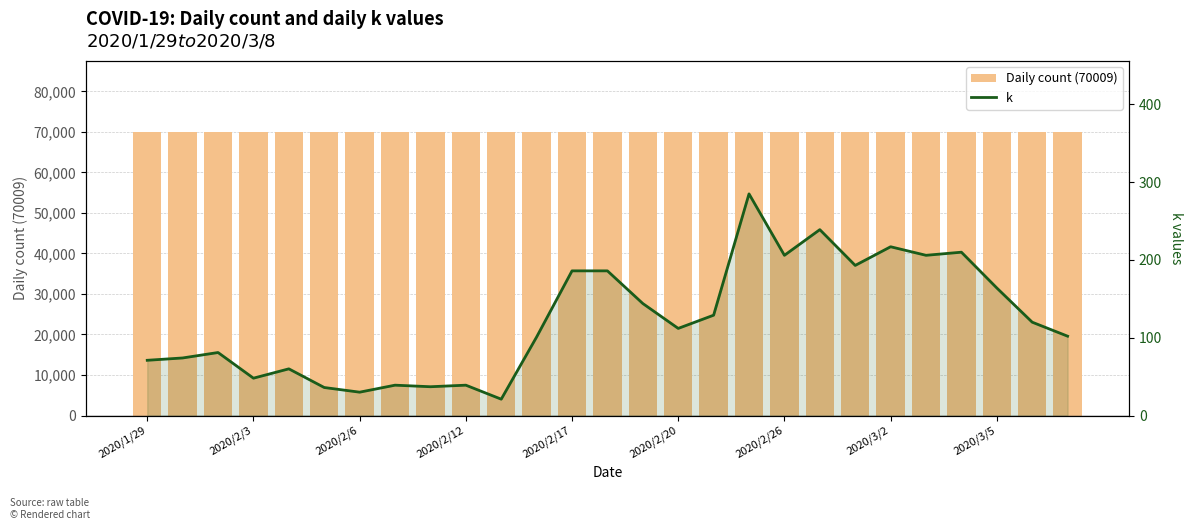

The value of k at 19 is 239. True or false?

True